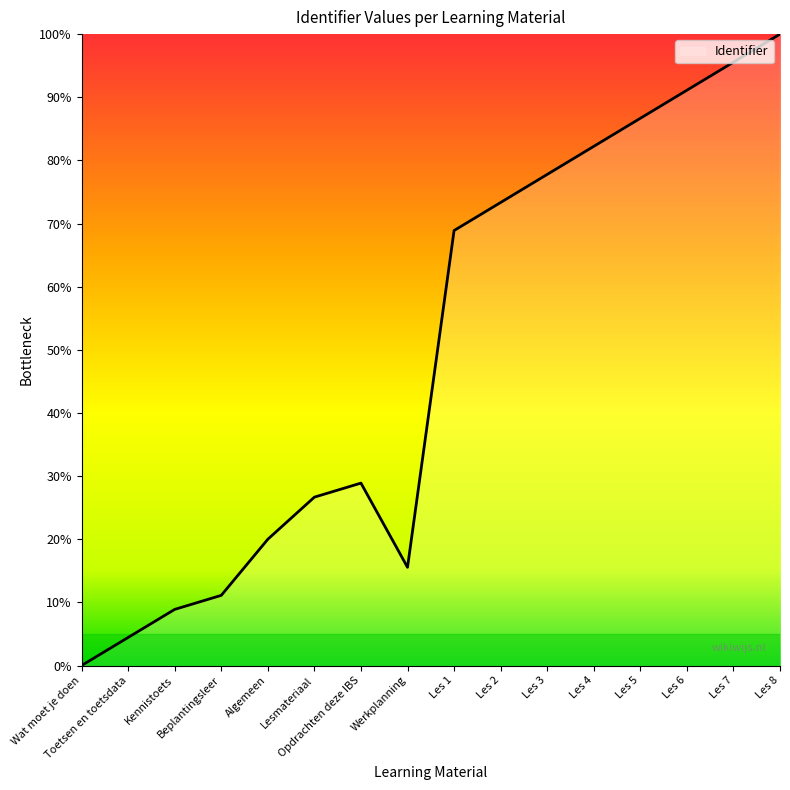

What is the difference between the maximum and minimum values?

100.0